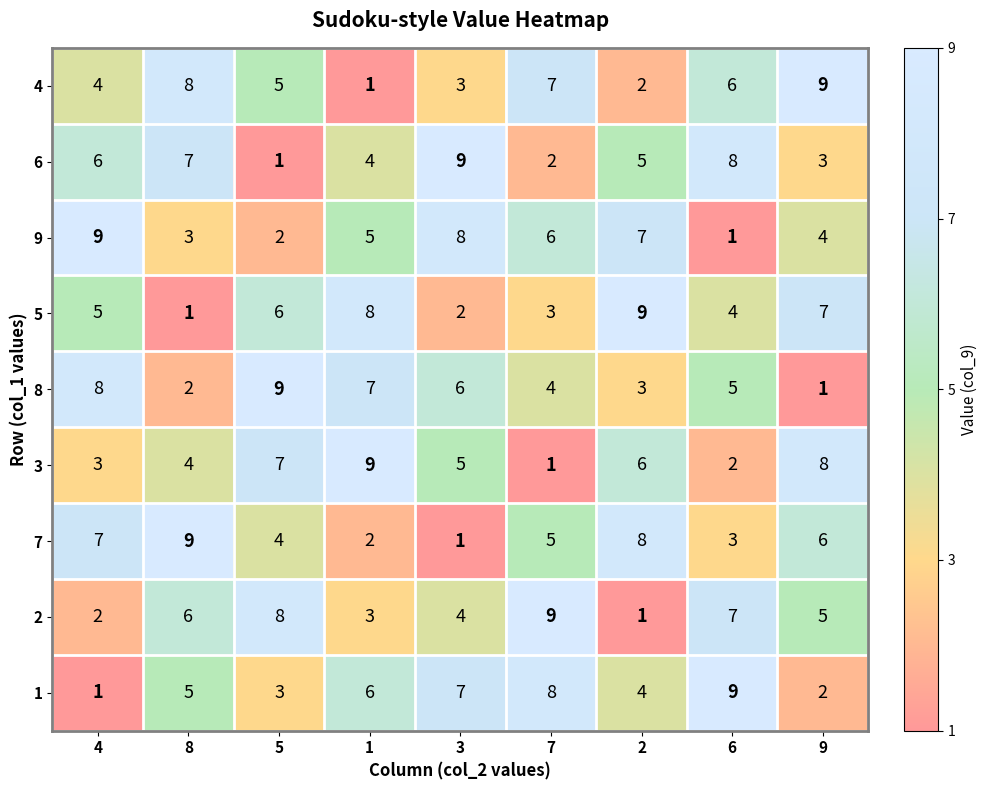

Which category has the highest value in the 9 series?

4